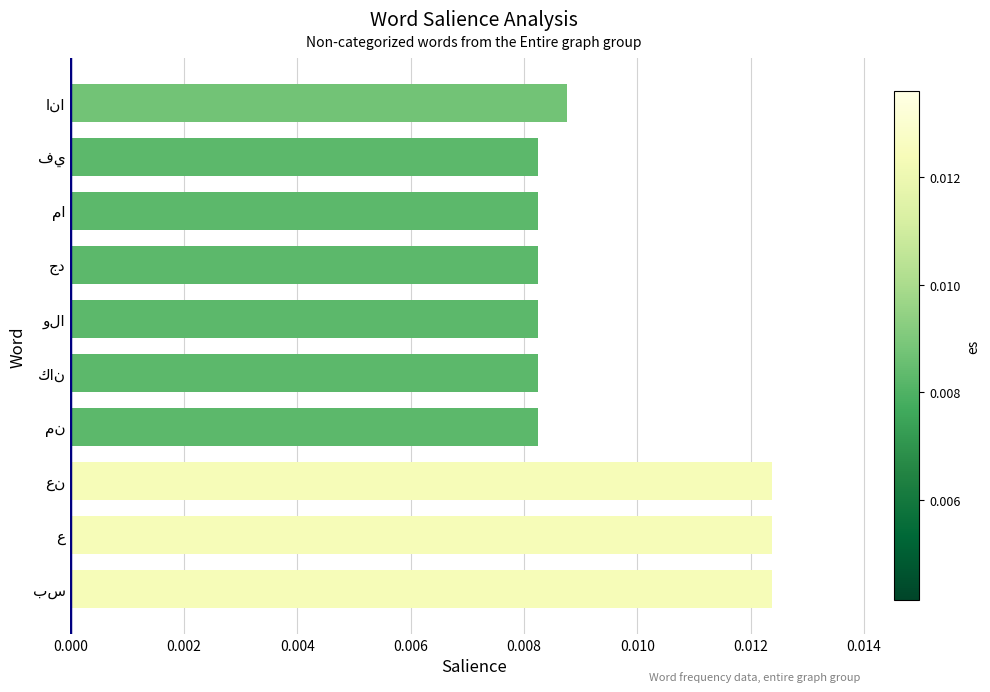

Count the values in the range 0 to 1.

10